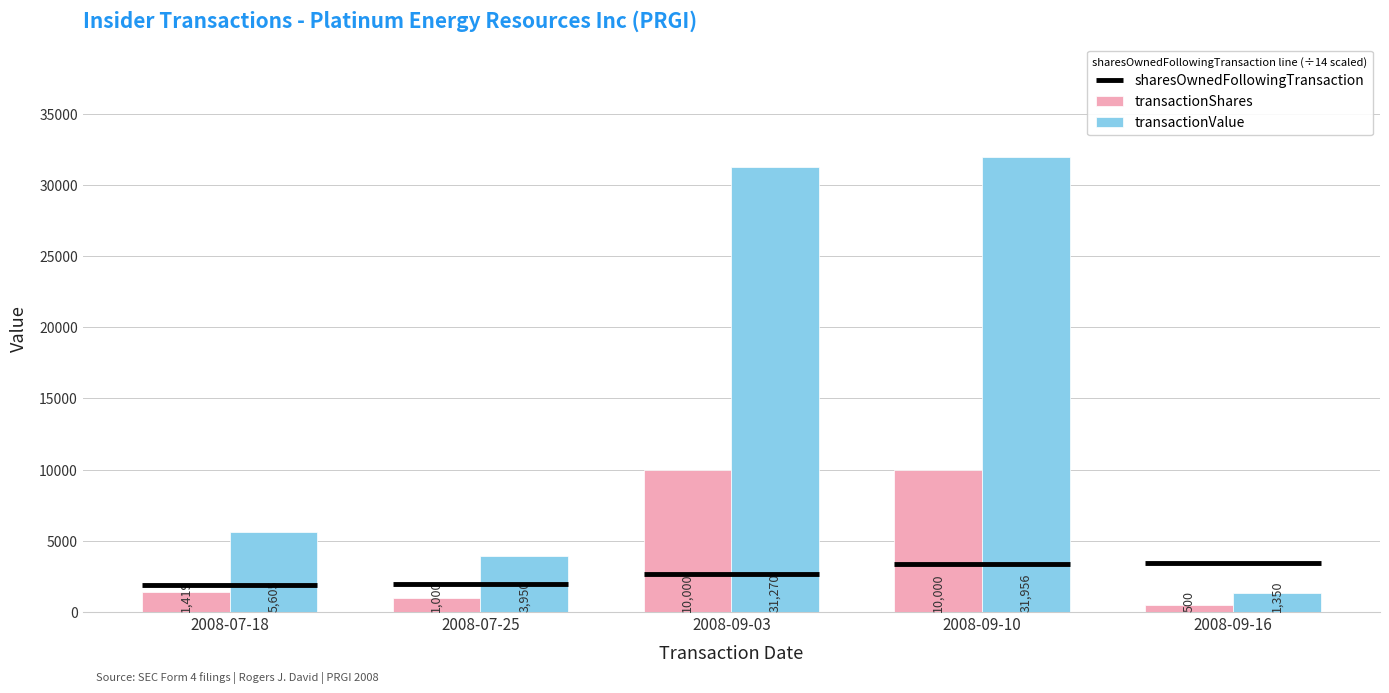

At how many categories does at least one series exceed 28310?

2